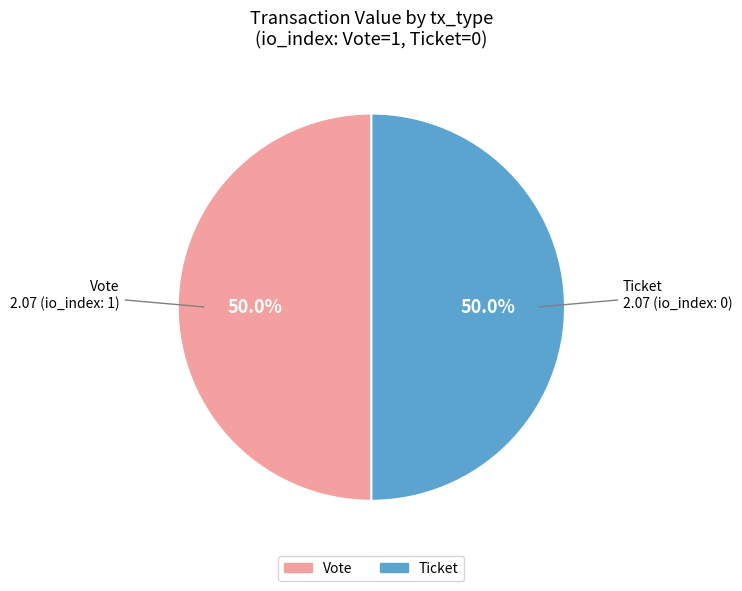

Combined, do Ticket and Vote account for over 50%?

Yes